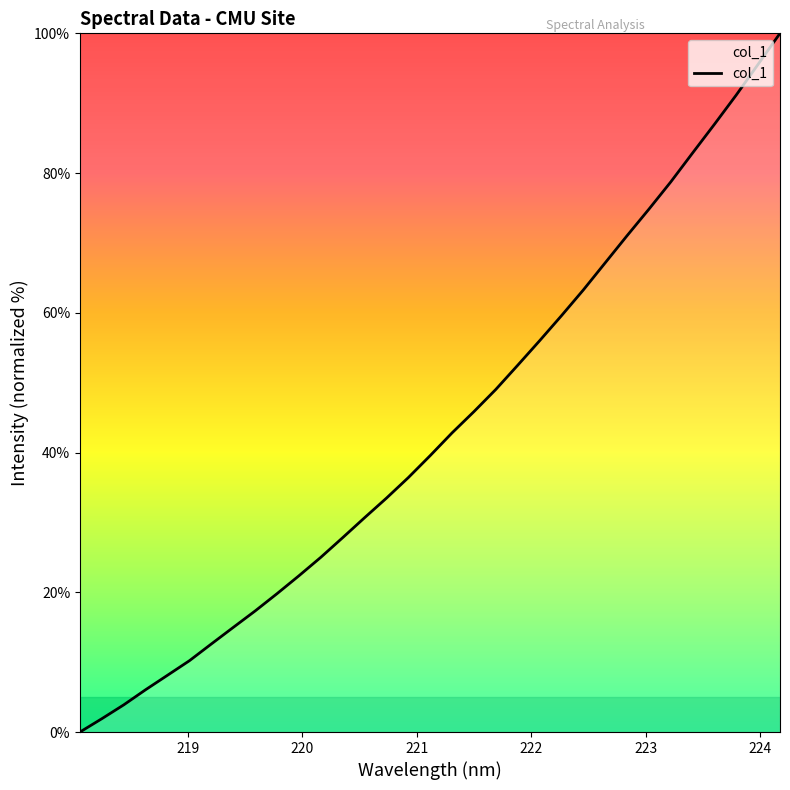

What is the sum of all values?

1427.7